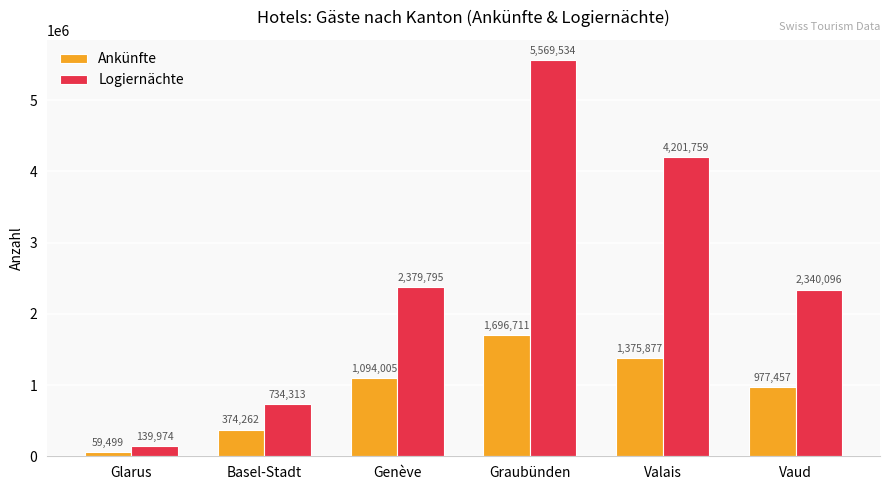

What is the lowest value of the Logiernächte series?

139974